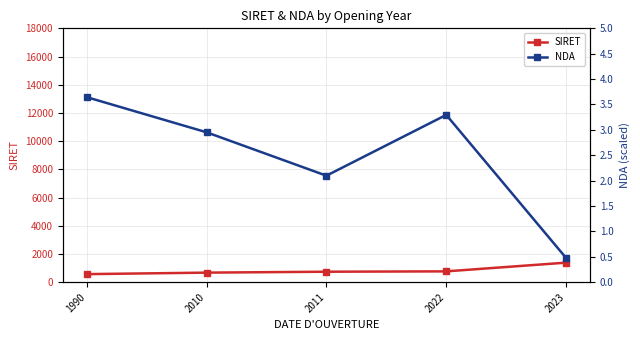

Rank the categories by NDA value from highest to lowest.

1990, 2022, 2010, 2011, 2023